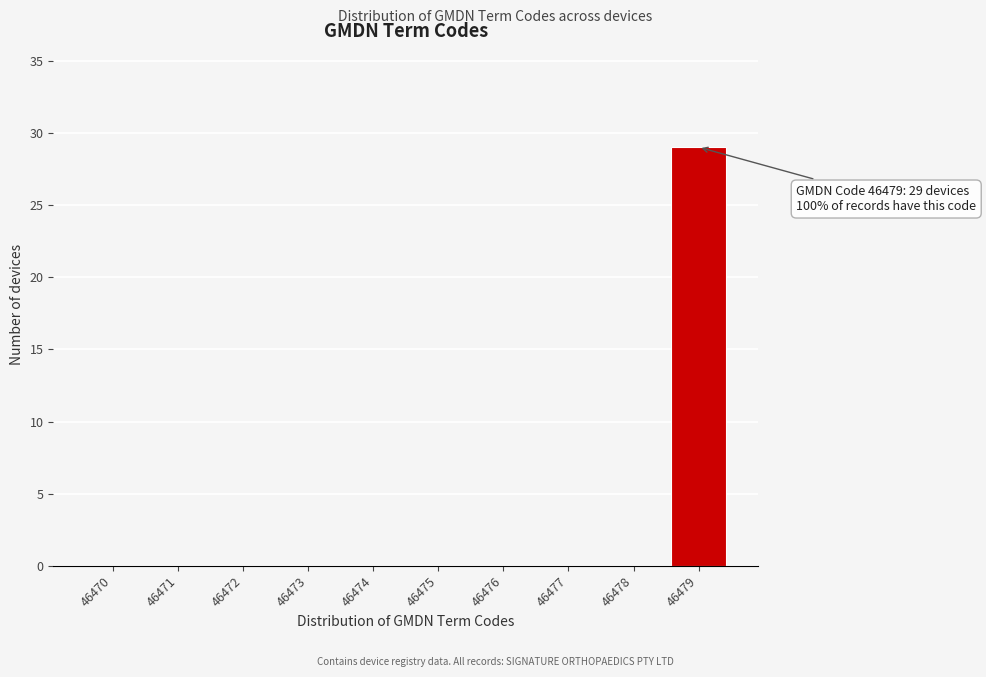

Reading left to right, transcribe all the data shown in this chart.

46470=0	46471=0	46472=0	46473=0	46474=0	46475=0	46476=0	46477=0	46478=0	46479=29